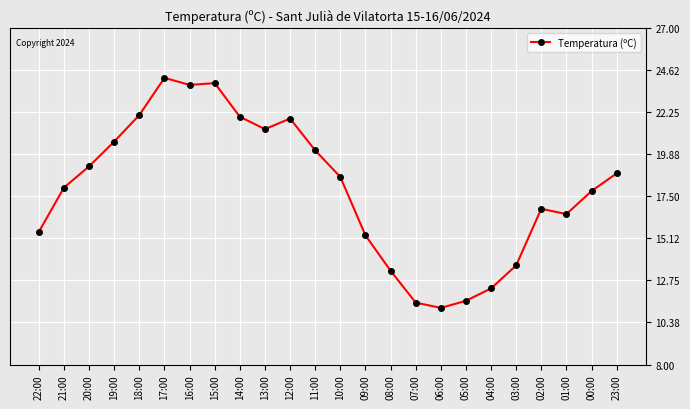

Is it true that the value at 06:00 is 11.2?

True